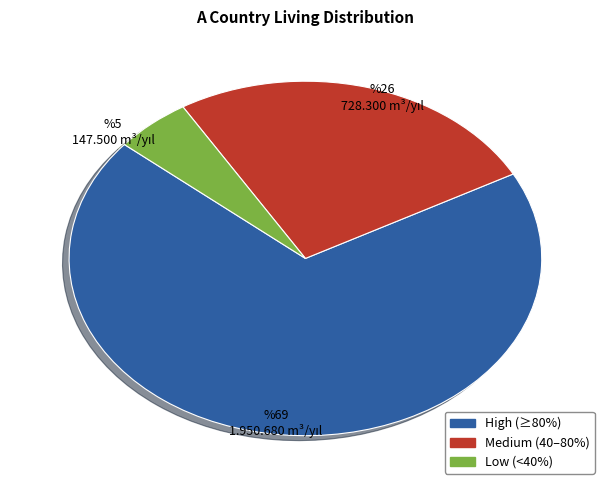

Does any single category account for the majority?

Yes